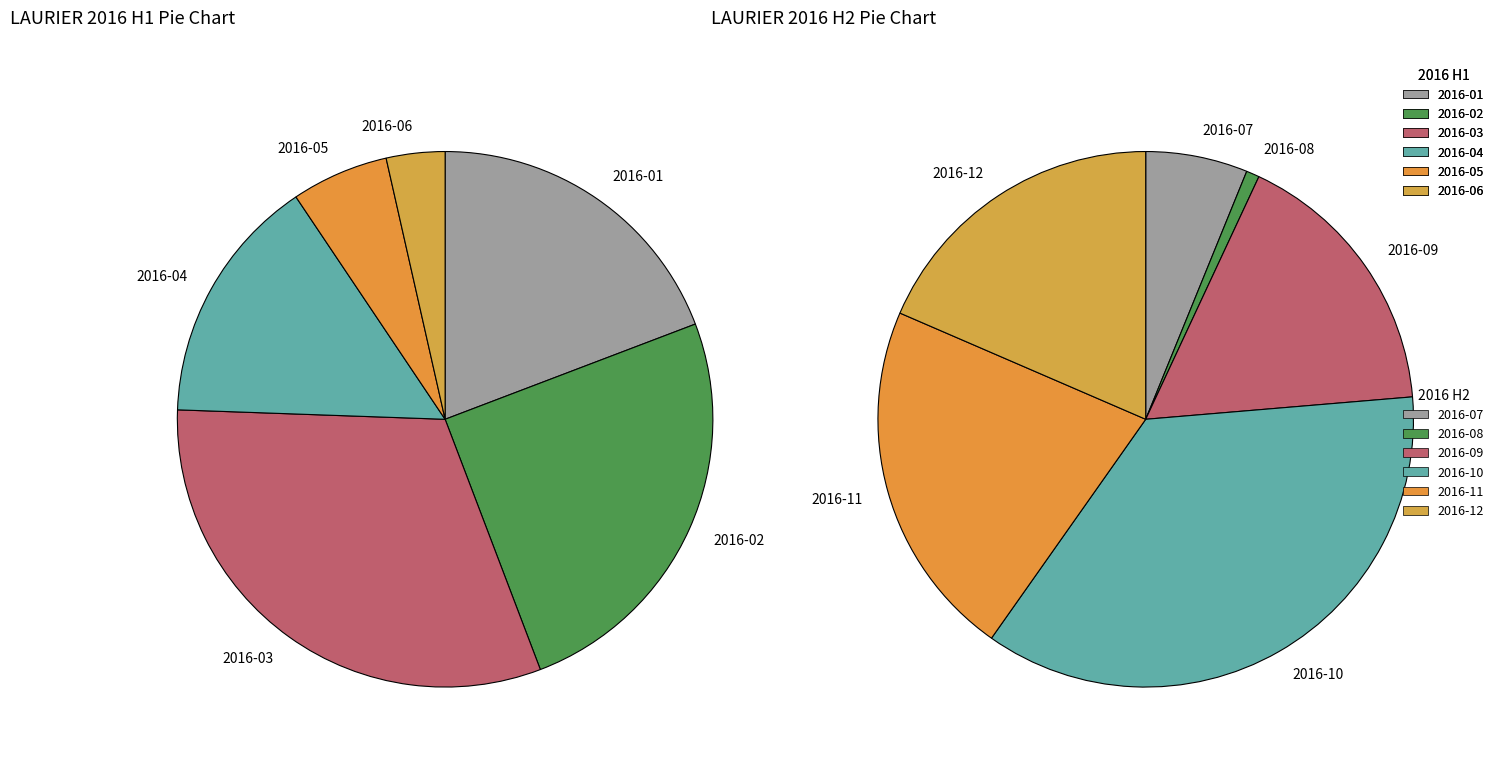

Rank the categories by 2016 H2 value from lowest to highest.

2016-02, 2016-01, 2016-03, 2016-06, 2016-05, 2016-04